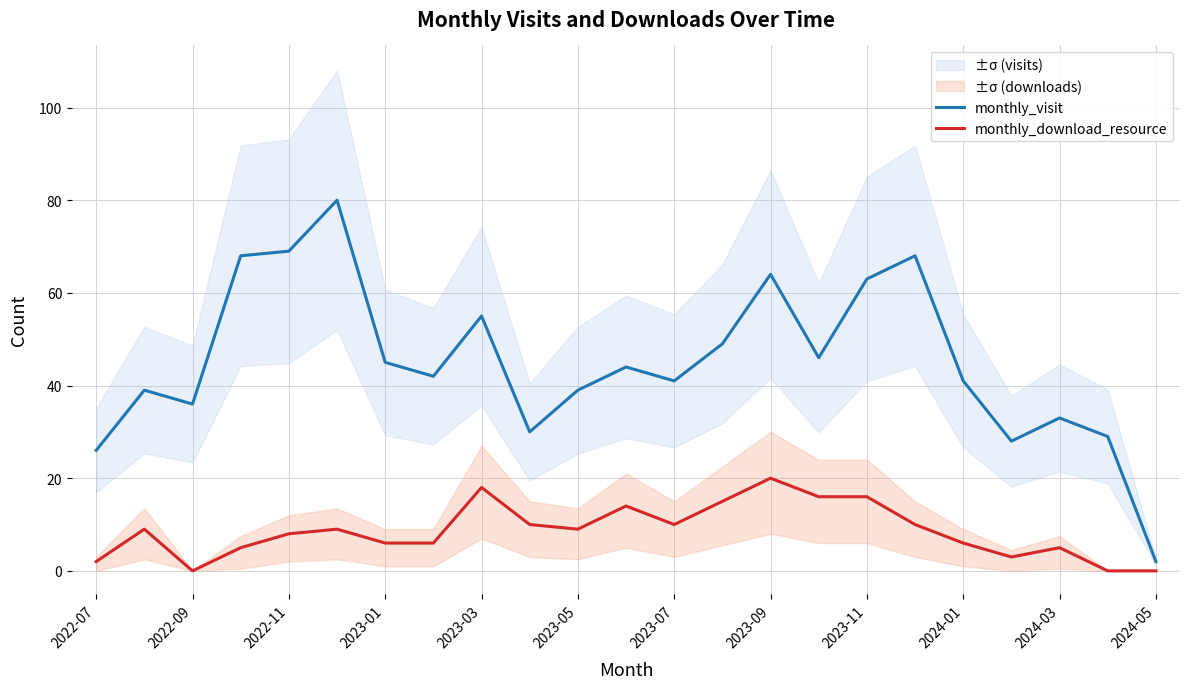

True or false: monthly_visit has a value of 96 at 2023-09.

False